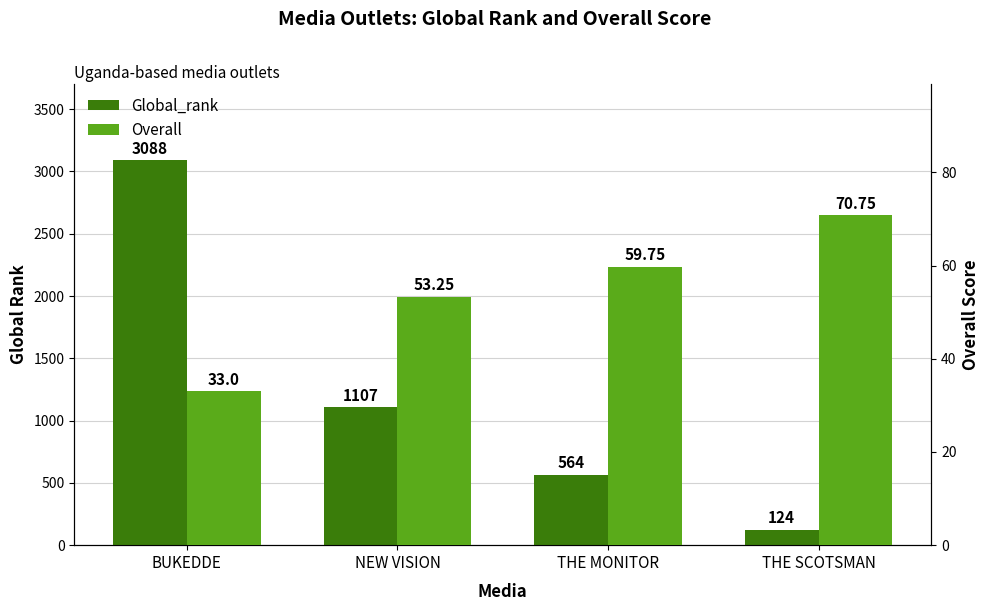

Rank the categories by Global_rank value from lowest to highest.

THE SCOTSMAN, THE MONITOR, NEW VISION, BUKEDDE